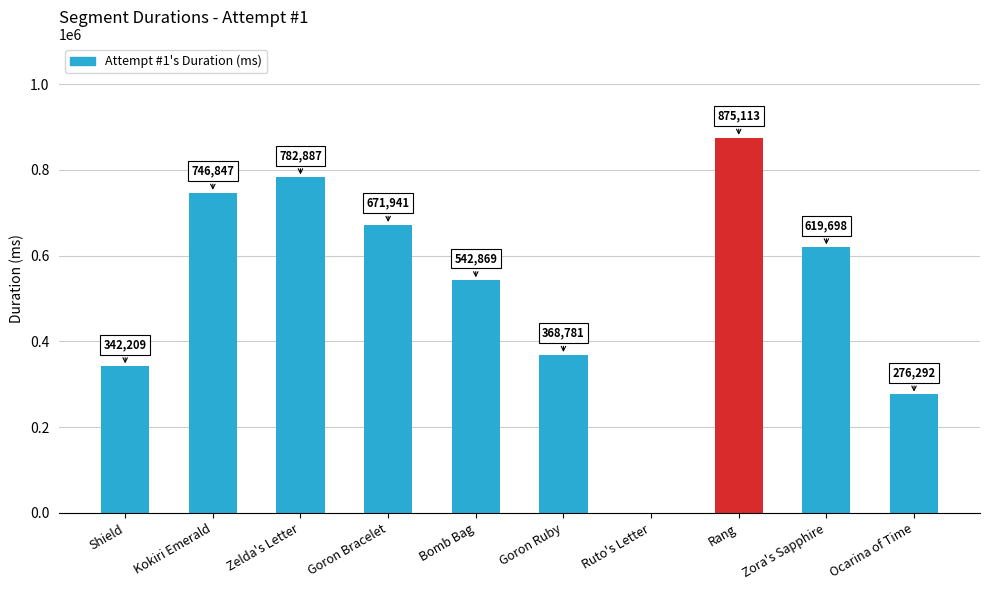

What is the greatest value displayed?

875113